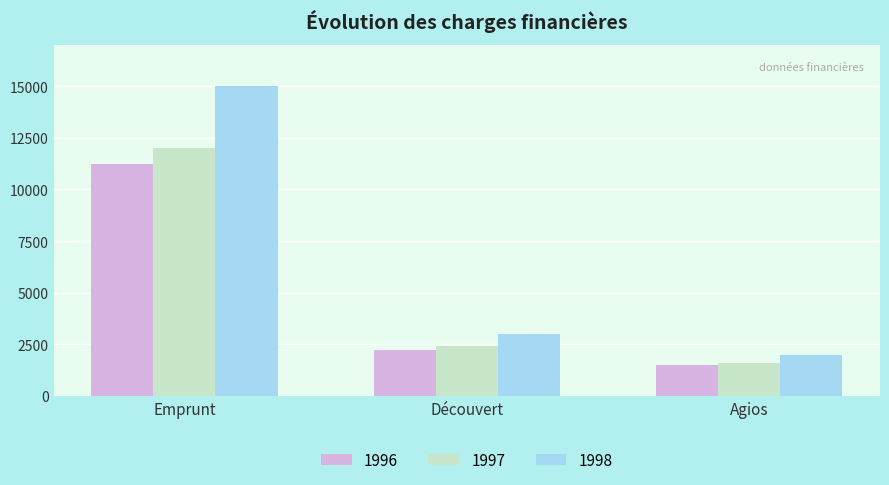

What is the sum of all 1996 values?

15000